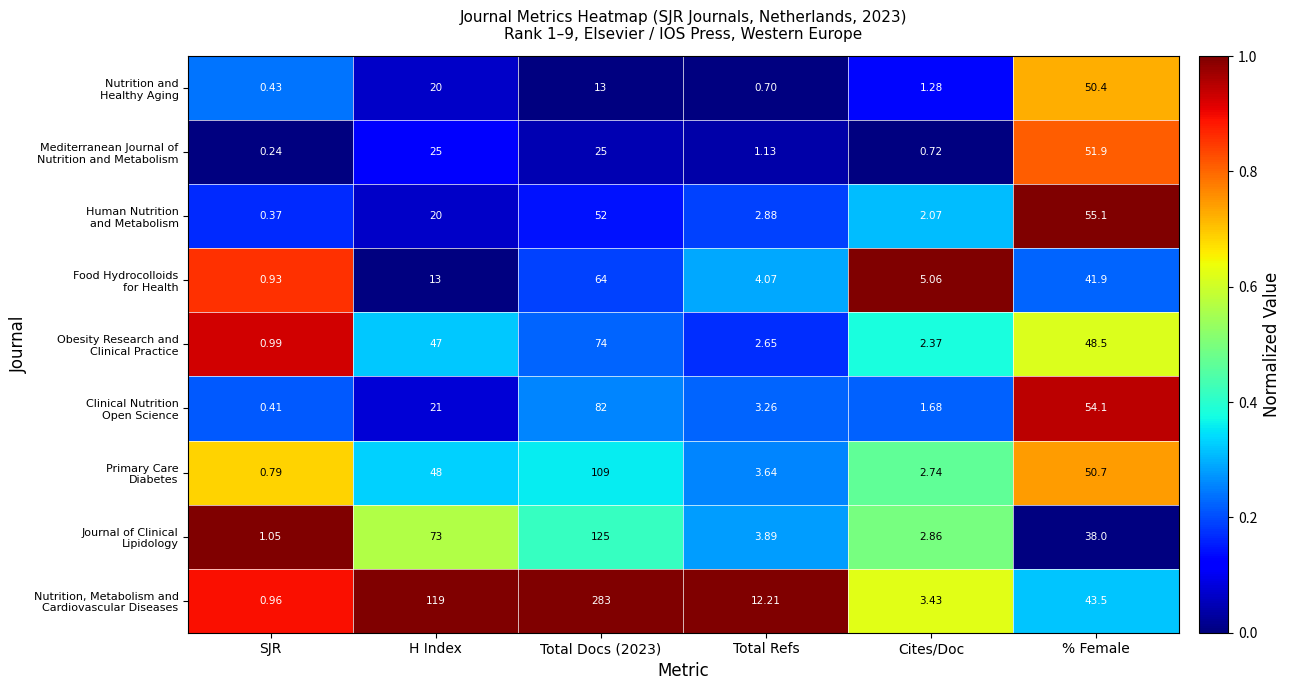

Which label corresponds to the smallest value in the chart?

SJR